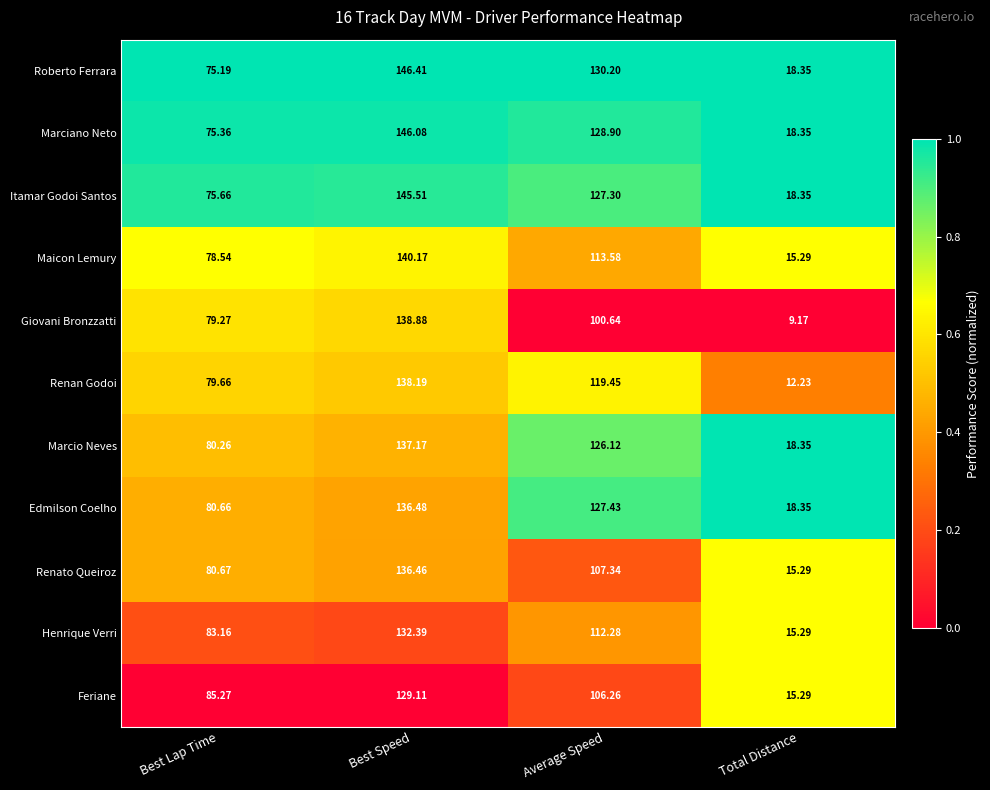

At which category is the sum across all series the highest?

Best Speed